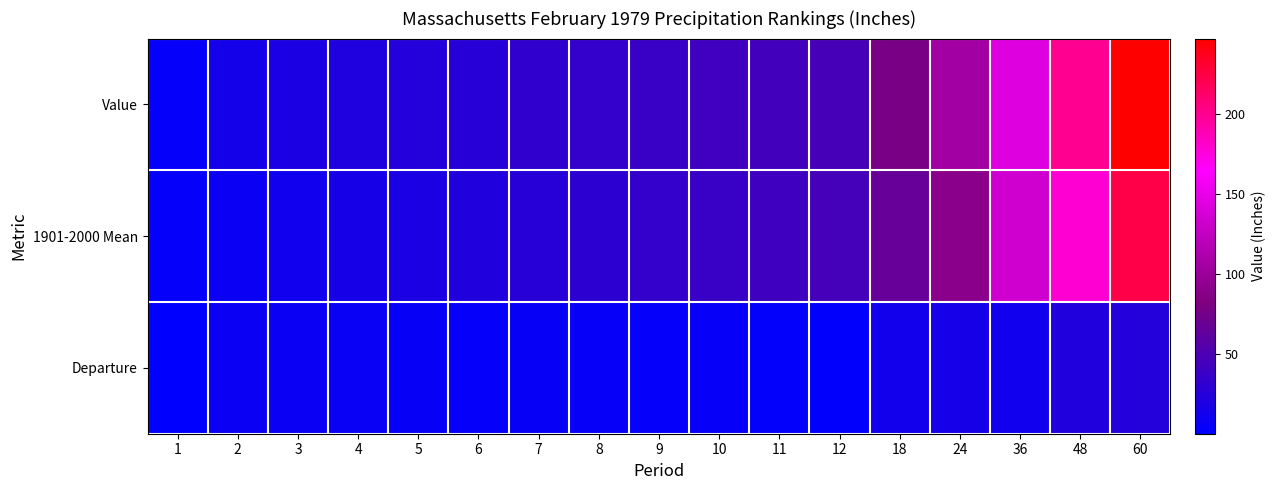

Between 24 and 4, which is larger?

24